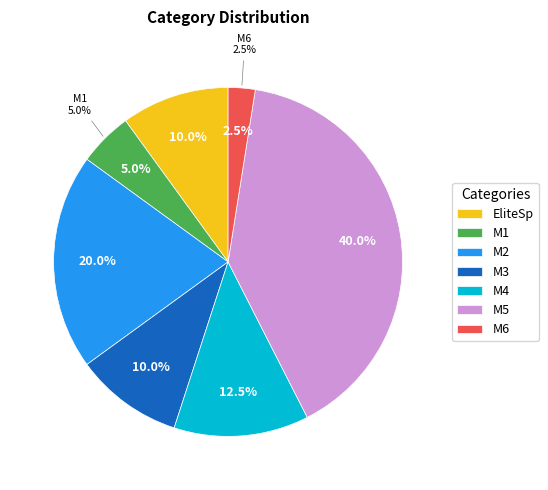

Approximately how many times larger is the value at M1 compared to M3?

0.5